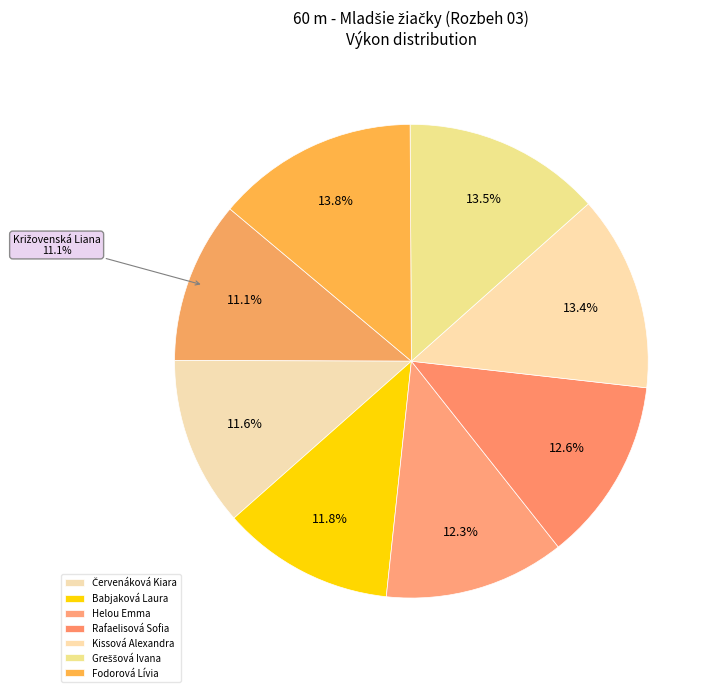

Approximately how many times larger is the value at Rafaelisová Sofia compared to Greššová Ivana?

0.9